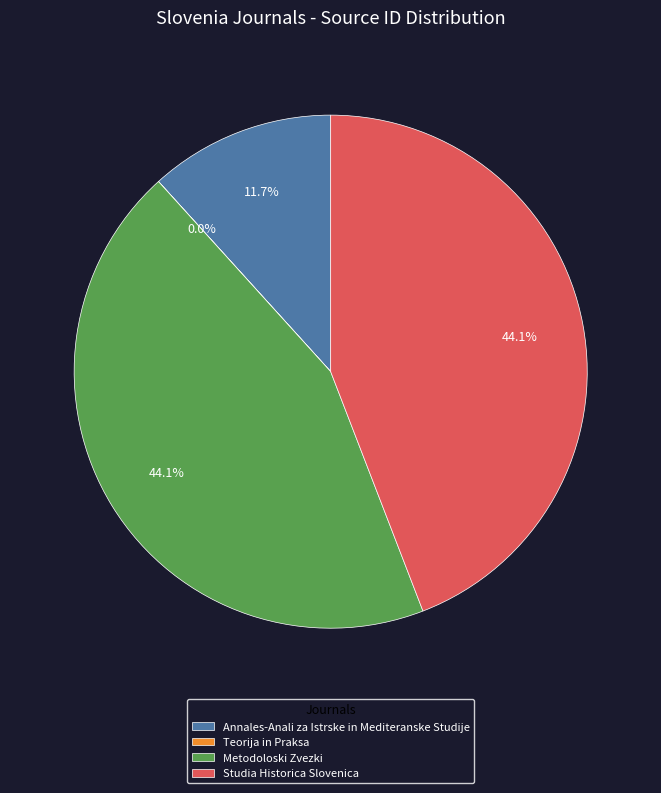

Approximately how many times larger is the value at Studia Historica Slovenica compared to Metodoloski Zvezki?

1.0